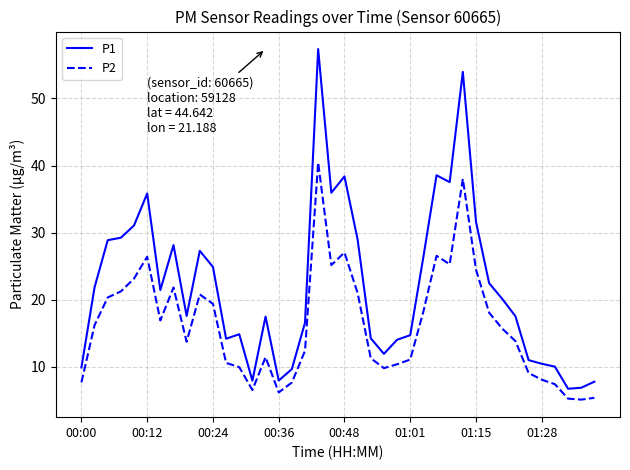

What is the minimum value shown in the chart?

5.1